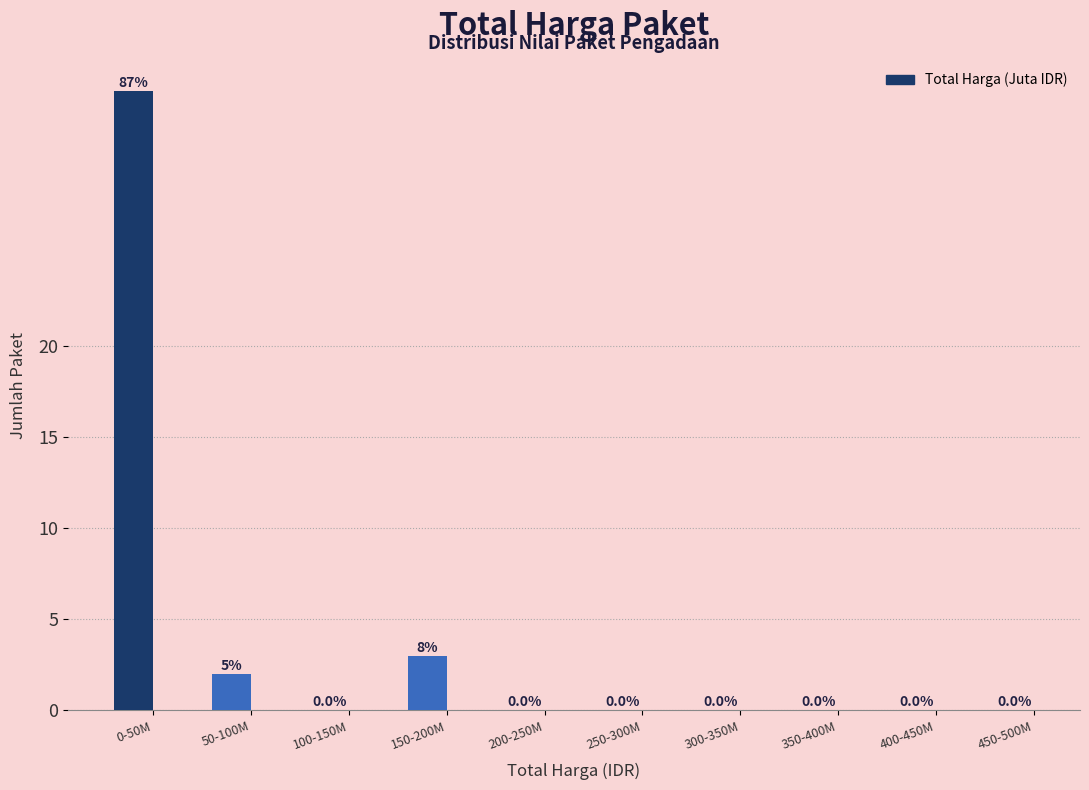

Reading right to left, what are all the values shown in this chart?

450-500M=0	400-450M=0	350-400M=0	300-350M=0	250-300M=0	200-250M=0	150-200M=3	100-150M=0	50-100M=2	0-50M=34